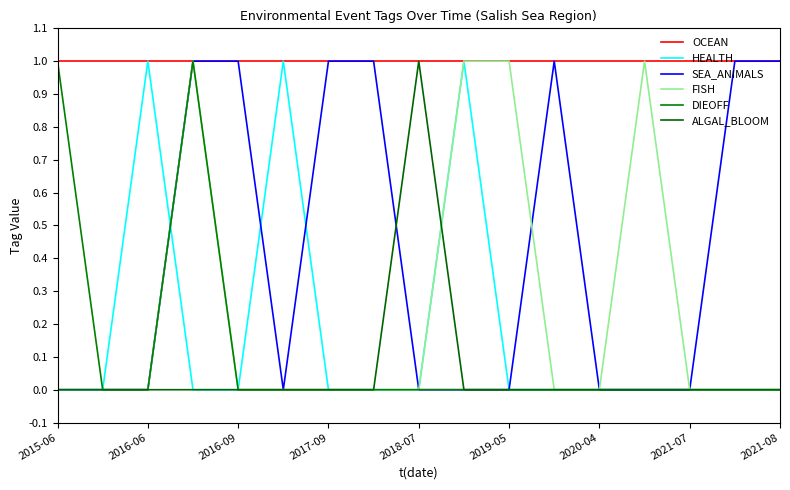

Which series has the largest range (max minus min)?

HEALTH